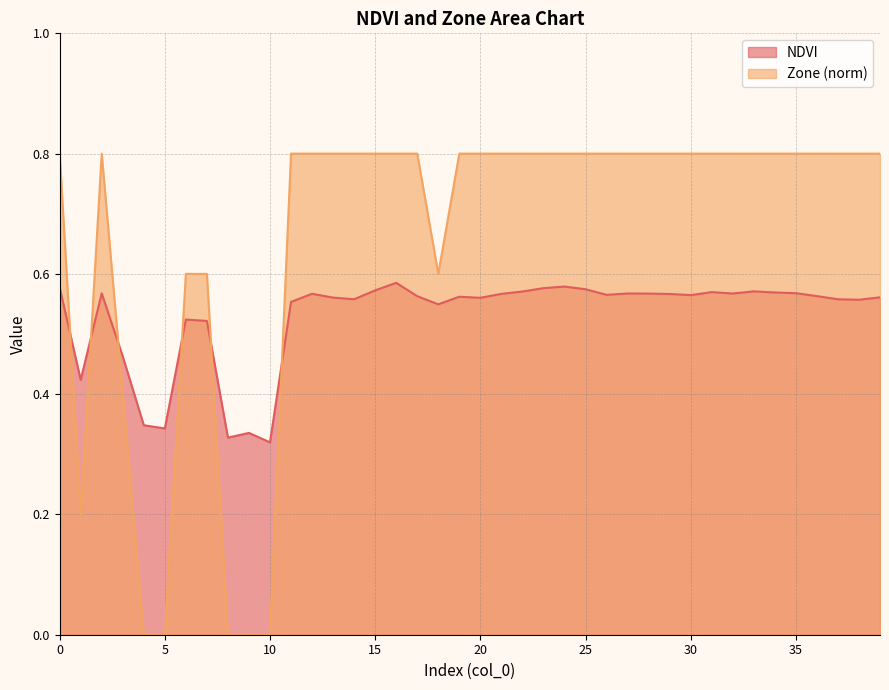

Reading left to right, transcribe all the data shown in this chart.

NDVI: 0.6	0.4	0.6	0.5	0.3	0.3	0.5	0.5	0.3	0.3	0.3	0.6	0.6	0.6	0.6	0.6	0.6	0.6	0.5	0.6	0.6	0.6	0.6	0.6	0.6	0.6	0.6	0.6	0.6	0.6	0.6	0.6	0.6	0.6	0.6	0.6	0.6	0.6	0.6	0.6
Zone: 0.8	0.2	0.8	0.4	0.0	0.0	0.6	0.6	0.0	0.0	0.0	0.8	0.8	0.8	0.8	0.8	0.8	0.8	0.6	0.8	0.8	0.8	0.8	0.8	0.8	0.8	0.8	0.8	0.8	0.8	0.8	0.8	0.8	0.8	0.8	0.8	0.8	0.8	0.8	0.8